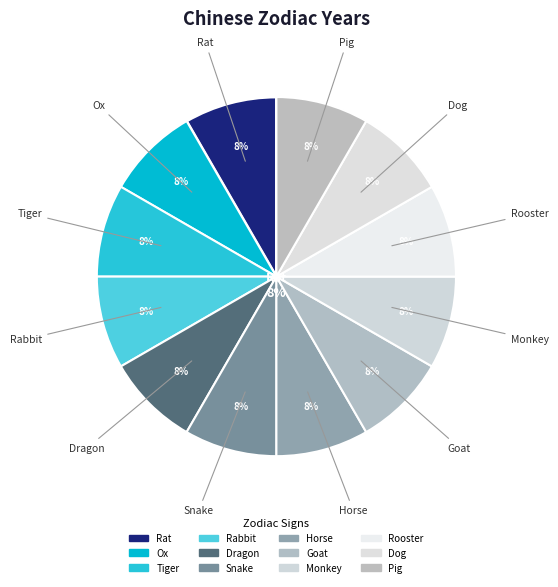

How many slices are in this pie chart?

12